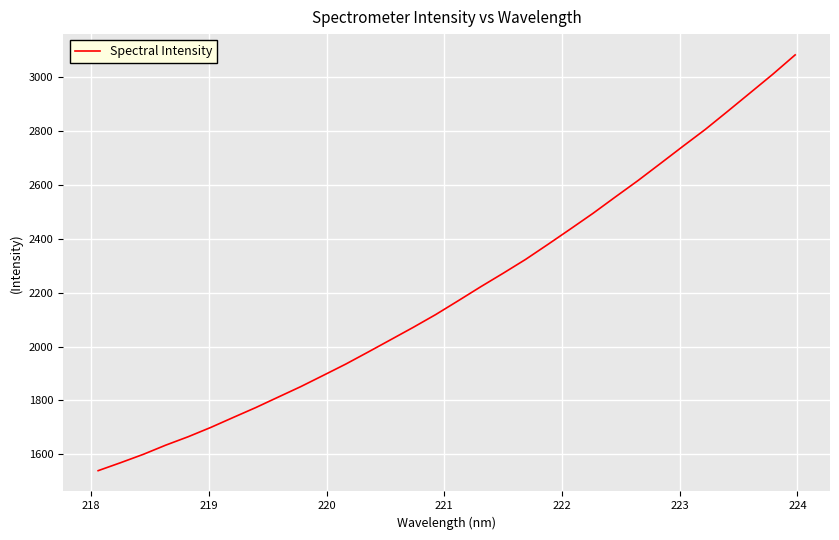

What is the smallest value displayed?

1539.4